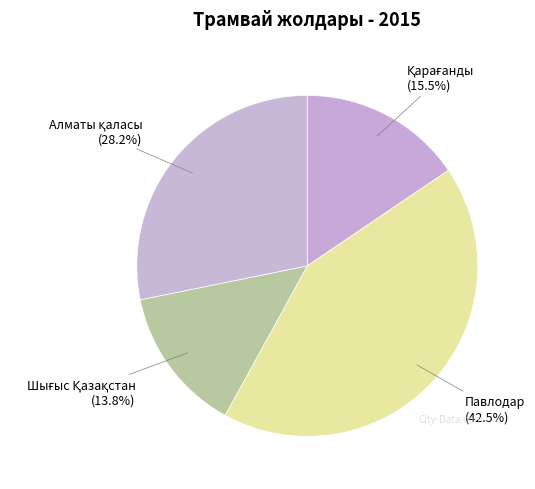

What is the largest slice in the pie chart?

Павлодар